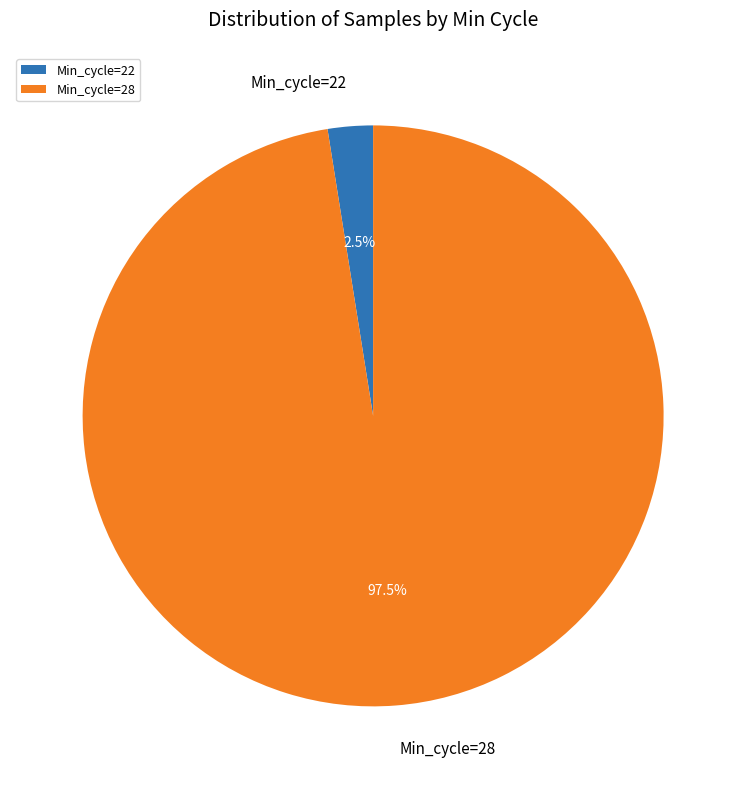

Rank the categories by value from lowest to highest.

Min_cycle=22, Min_cycle=28